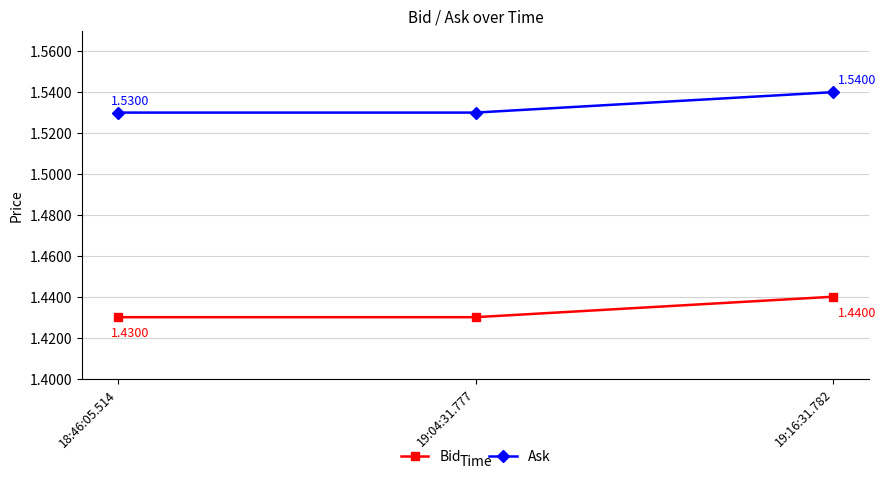

Rank the series by their maximum value, from highest to lowest.

Ask, Bid